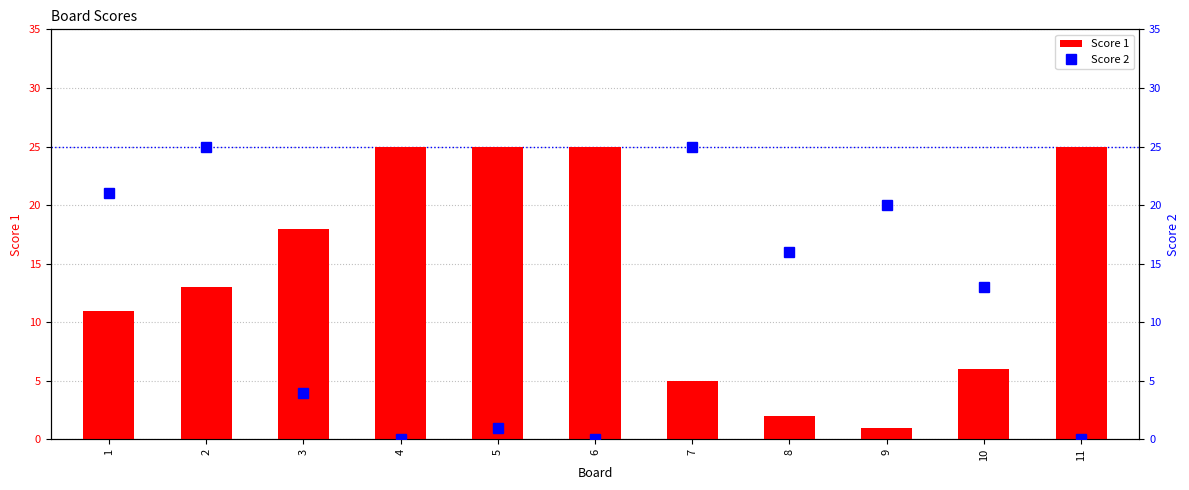

What is the total value across all series at 11?

25